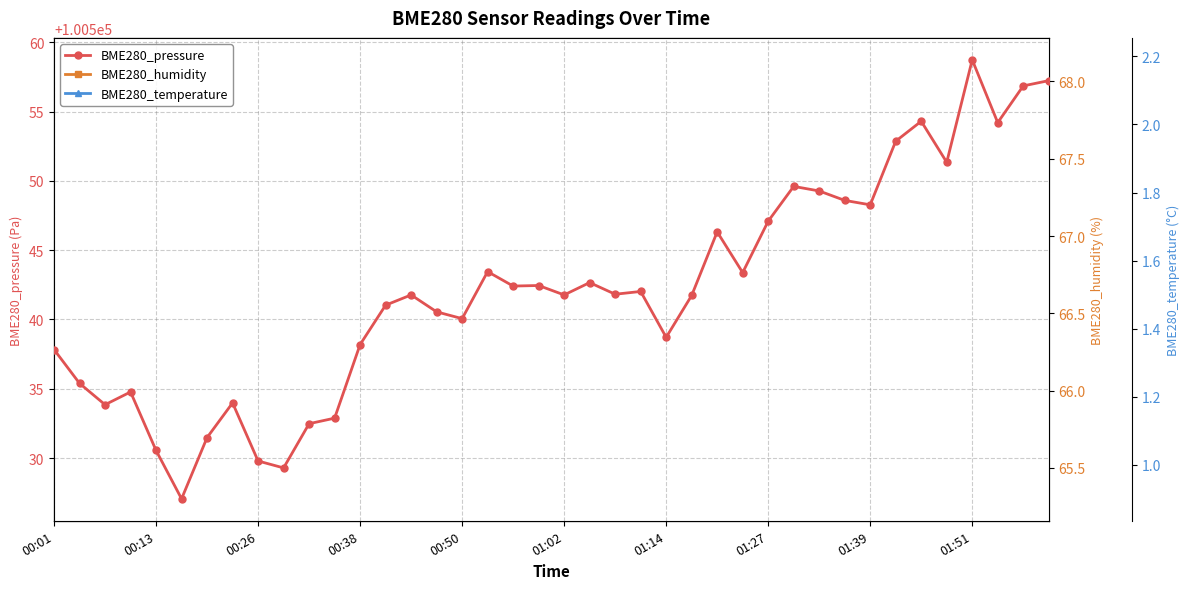

What is the difference between the maximum and minimum values in the BME280_pressure series?

31.7